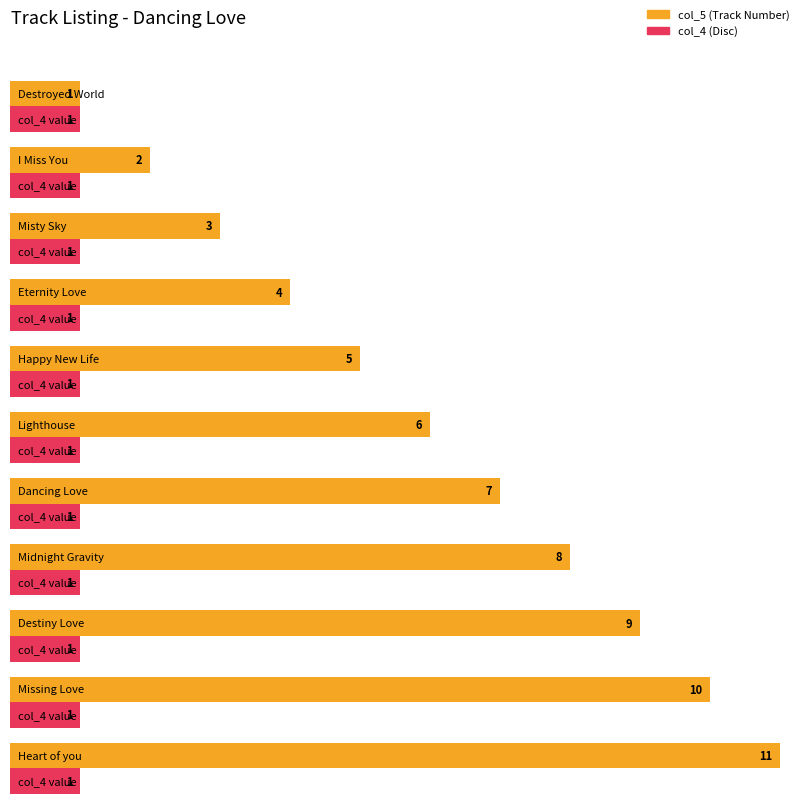

Read the col_5 value at Lighthouse.

6